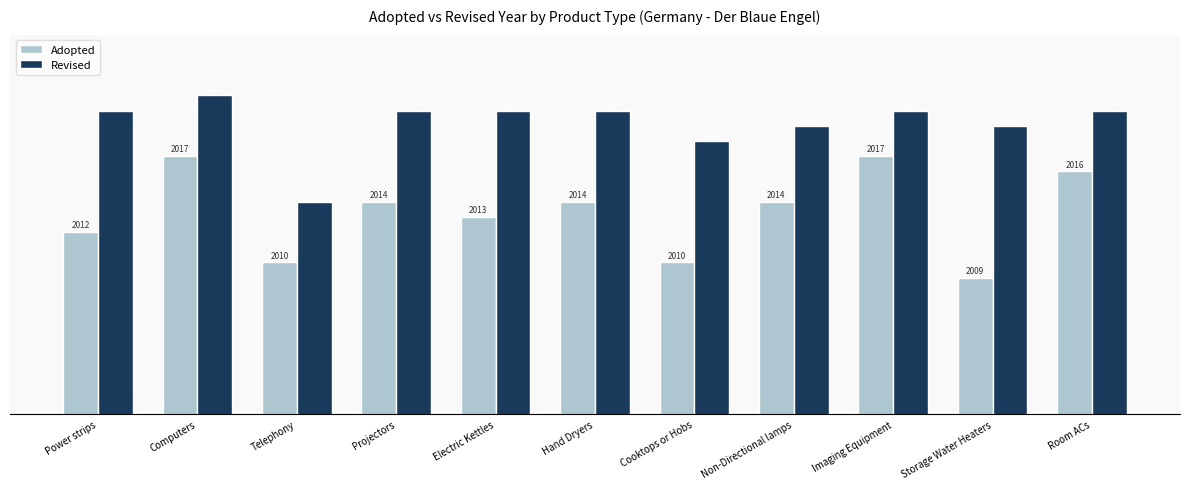

Which category has the lowest value across all series?

Storage Water Heaters